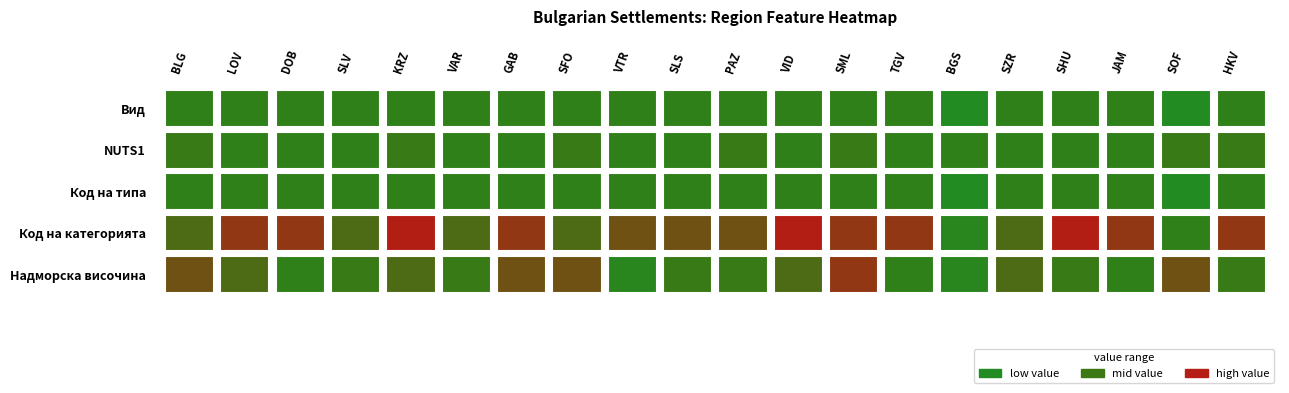

What is the minimum value for Код на типа?

1